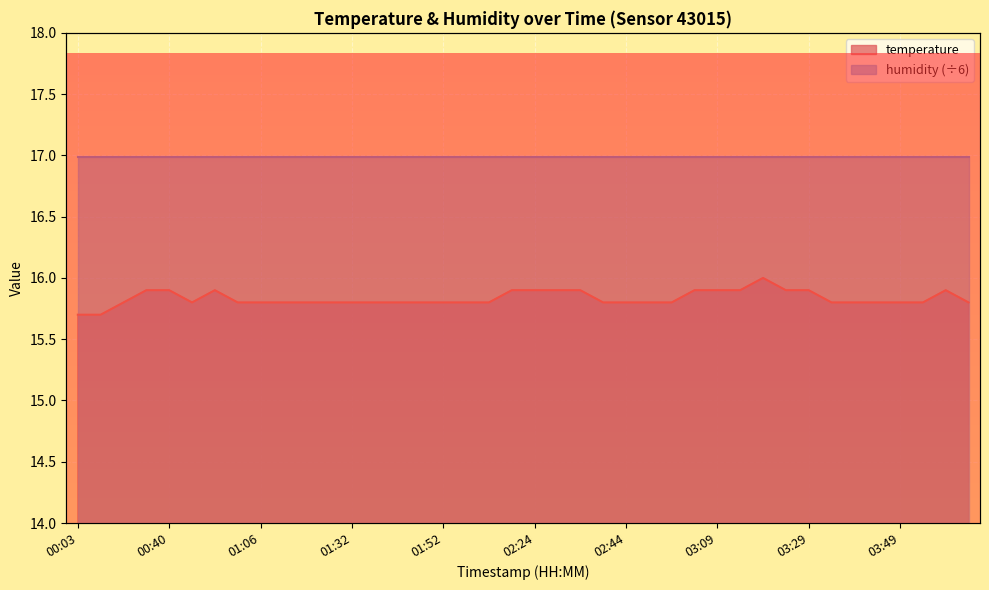

What is the difference between the second highest and second lowest values?

0.2